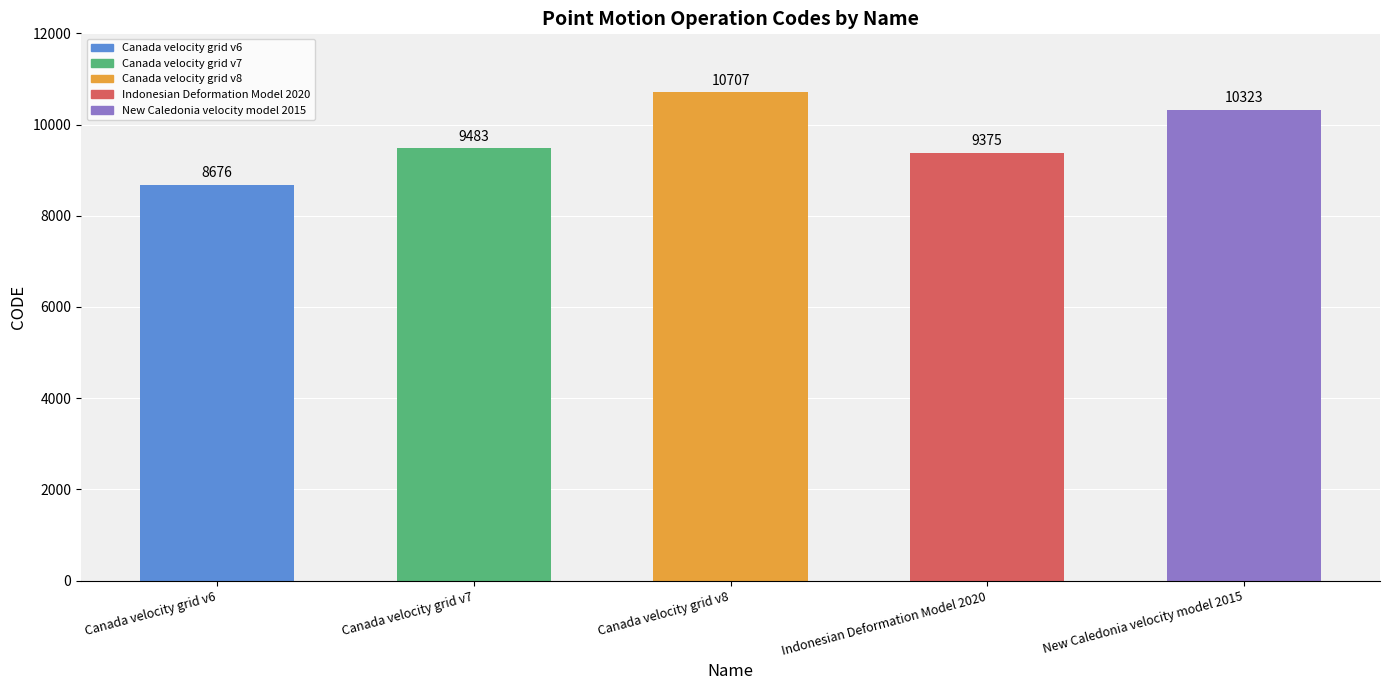

What position from the right is Canada velocity grid v6?

5